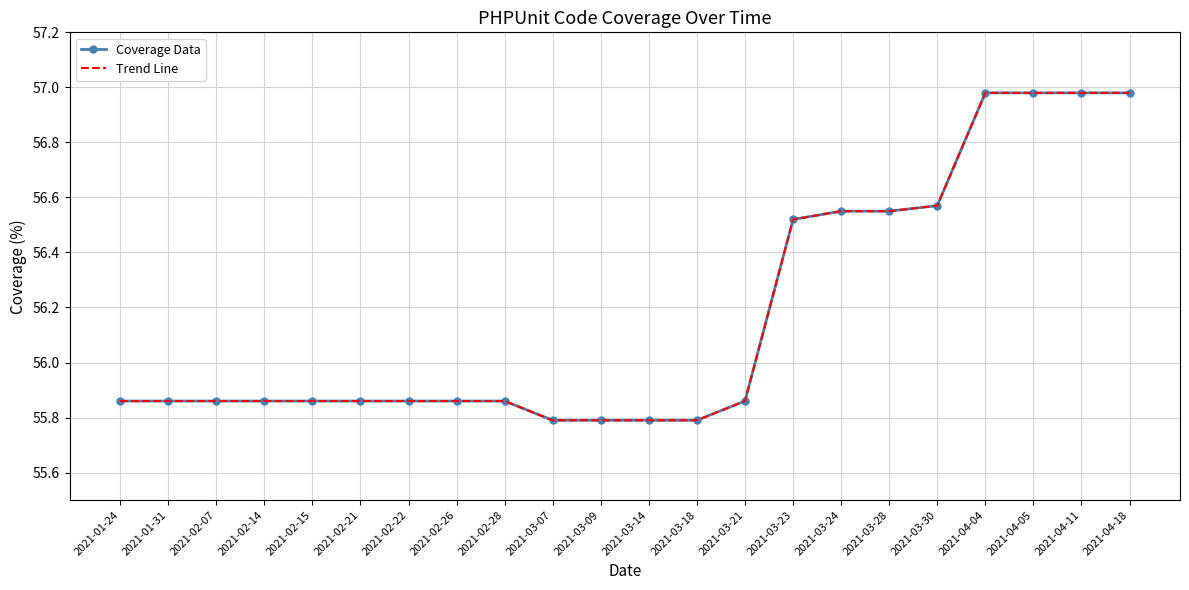

Rank the series at 2021-03-28 from lowest to highest value.

Coverage Data, Trend Line